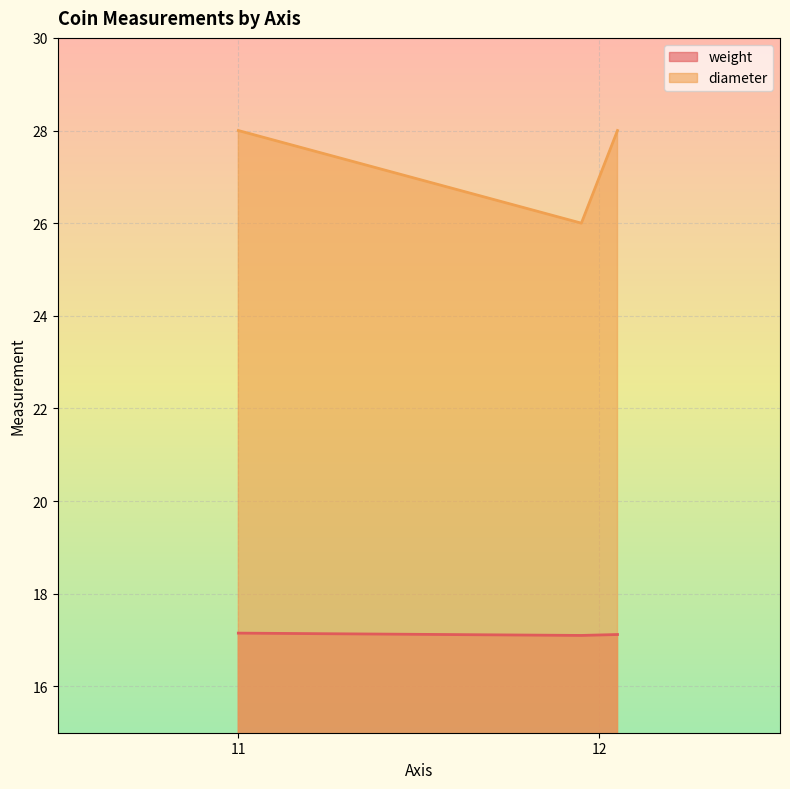

The value of weight at 11 is 17.1. True or false?

True